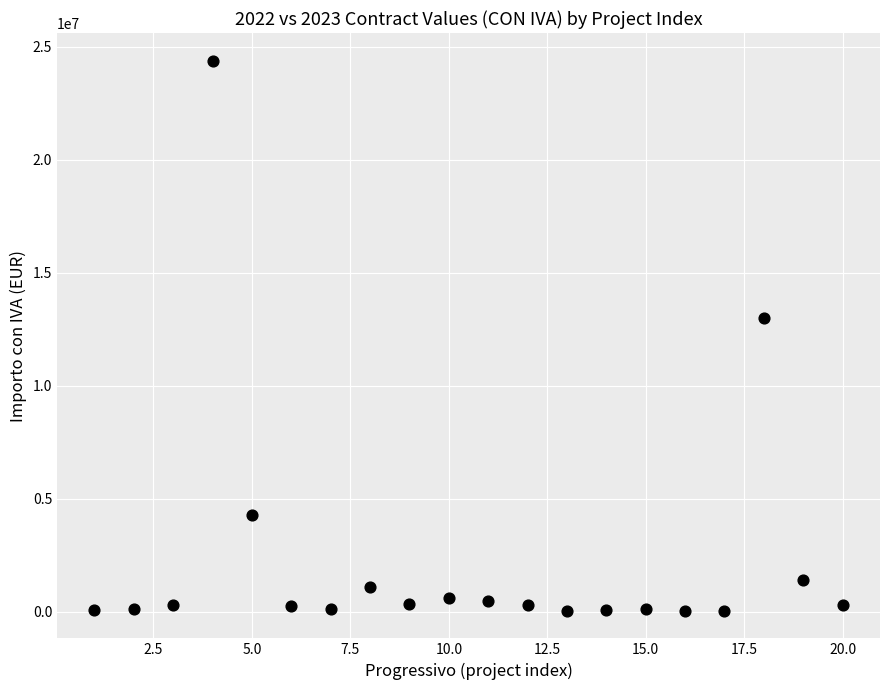

What is the range of Y values (max minus min)?

24351200